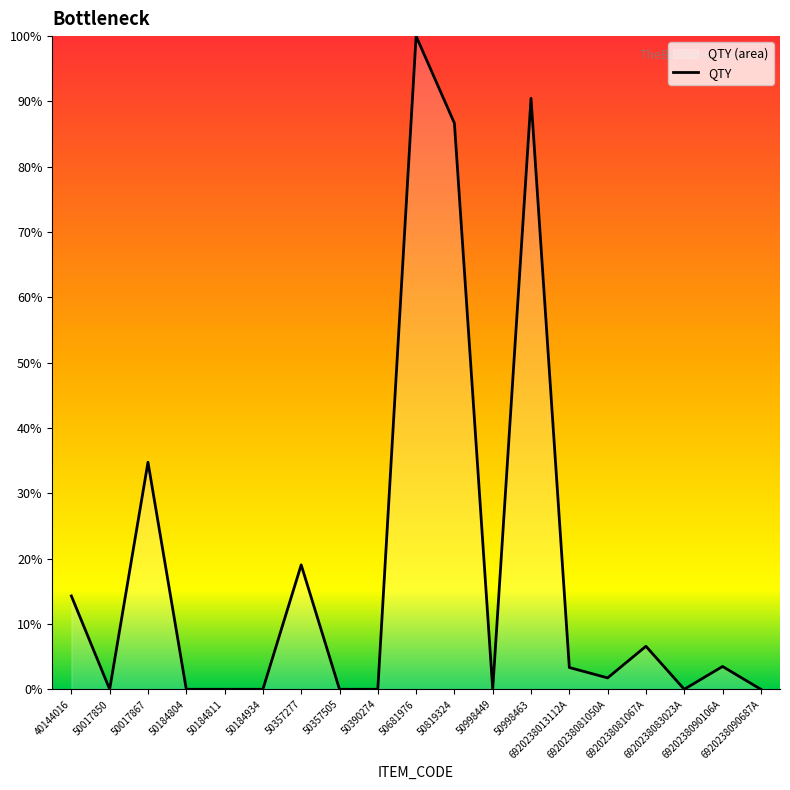

What is the label of the 3rd point from the left?

50017867